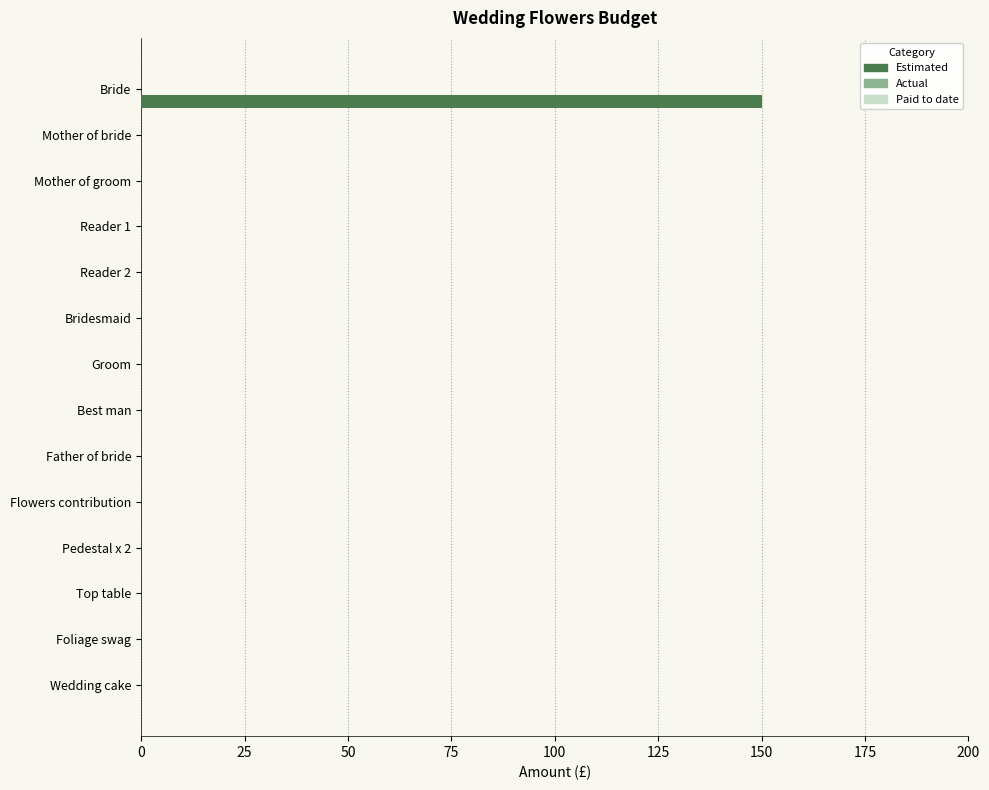

What is the greatest value displayed?

150